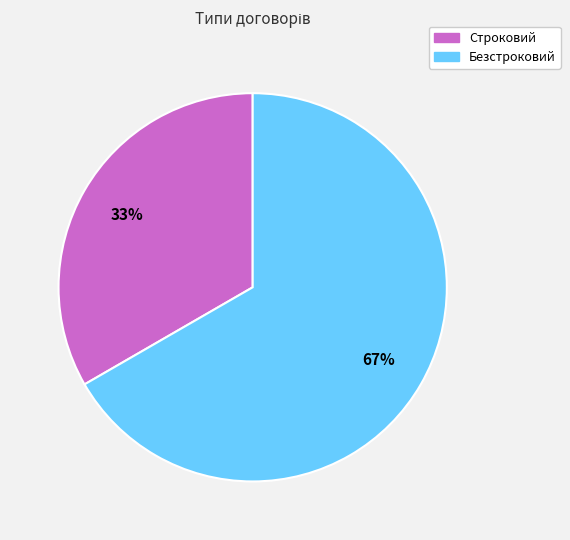

What is the ratio of the value at Безстроковий to the value at Строковий?

2.0